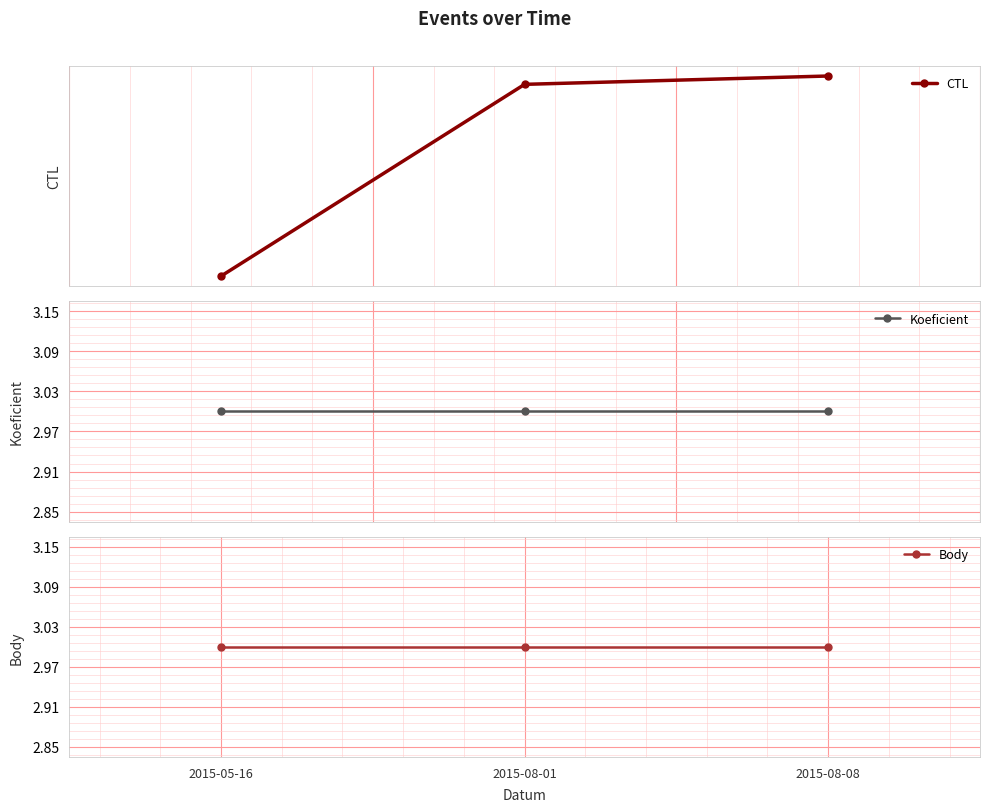

What is the sum of all Body values?

9